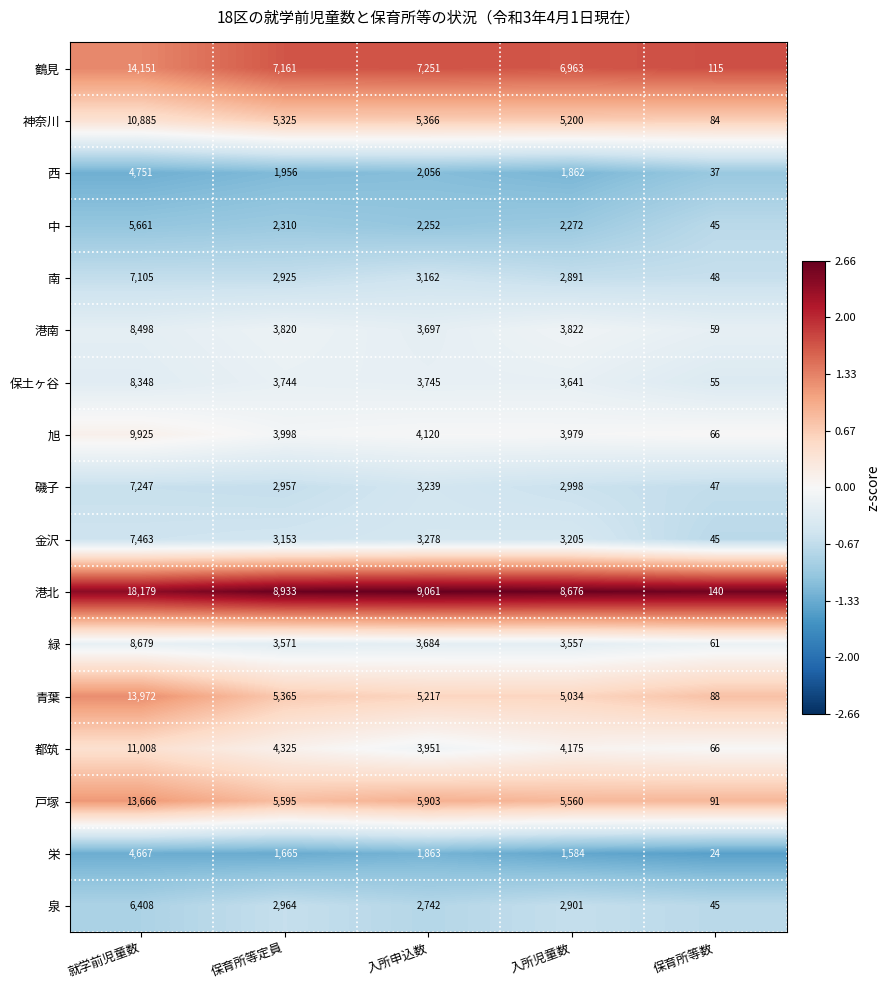

Which series has the largest total across all categories?

港北